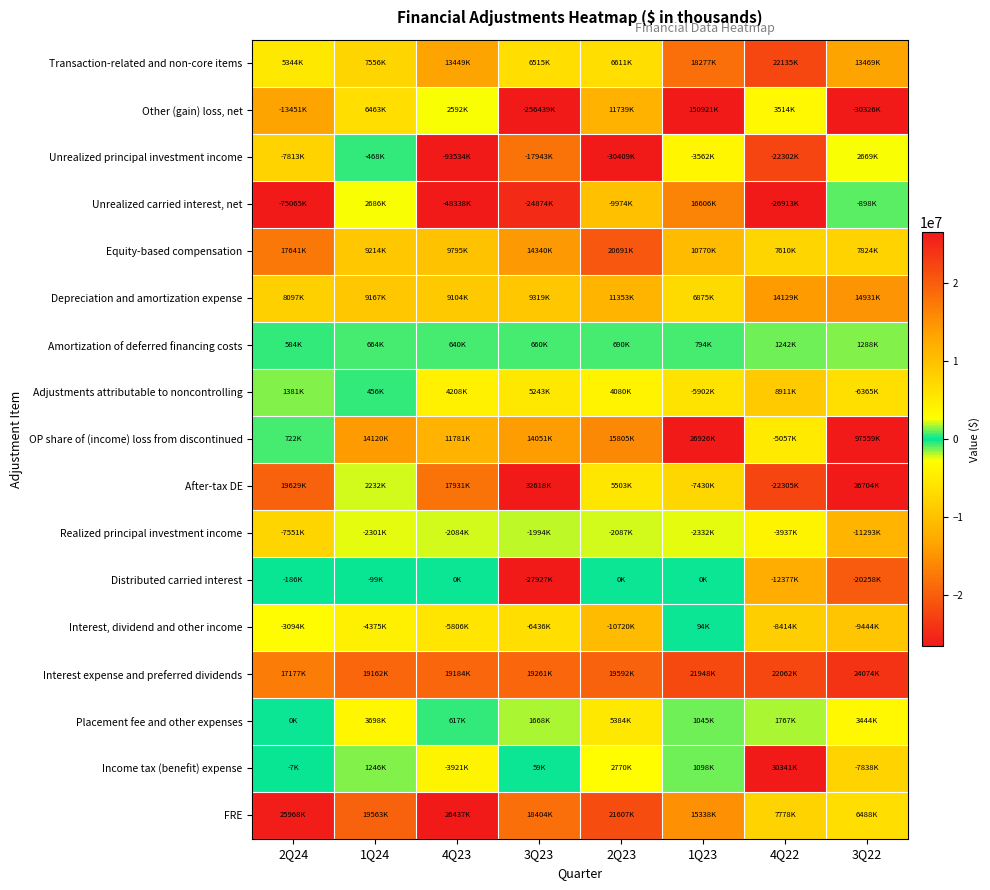

Reading left to right, list all the values displayed in this chart.

Transaction-related and non-core items: 2Q24=5344000	1Q24=7556000	4Q23=13449000	3Q23=6515000	2Q23=6611000	1Q23=18277000	4Q22=22135000	3Q22=13469000
Other (gain) loss, net: 2Q24=-13451000	1Q24=6463000	4Q23=2592000	3Q23=-256439000	2Q23=11739000	1Q23=150921000	4Q22=3514000	3Q22=-30326000
Unrealized principal investment income: 2Q24=-7813000	1Q24=-468000	4Q23=-93534000	3Q23=-17943000	2Q23=-30409000	1Q23=-3562000	4Q22=-22302000	3Q22=2669000
Unrealized carried interest, net: 2Q24=-75065000	1Q24=2686000	4Q23=-48338000	3Q23=-24874000	2Q23=-9974000	1Q23=16606000	4Q22=-26913000	3Q22=-898000
Equity-based compensation: 2Q24=17641000	1Q24=9214000	4Q23=9795000	3Q23=14340000	2Q23=20691000	1Q23=10770000	4Q22=7610000	3Q22=7824000
Depreciation and amortization expense: 2Q24=8097000	1Q24=9167000	4Q23=9104000	3Q23=9319000	2Q23=11353000	1Q23=6875000	4Q22=14129000	3Q22=14931000
Amortization of deferred financing costs: 2Q24=584000	1Q24=664000	4Q23=640000	3Q23=660000	2Q23=690000	1Q23=794000	4Q22=1242000	3Q22=1288000
Adjustments attributable to noncontrolling: 2Q24=1381000	1Q24=456000	4Q23=4208000	3Q23=5243000	2Q23=4080000	1Q23=-5902000	4Q22=8911000	3Q22=-6365000
OP share of (income) loss from discontinued: 2Q24=722000	1Q24=14120000	4Q23=11781000	3Q23=14051000	2Q23=15805000	1Q23=26926000	4Q22=-5057000	3Q22=97559000
After-tax DE: 2Q24=19629000	1Q24=2232000	4Q23=17931000	3Q23=32618000	2Q23=5503000	1Q23=-7430000	4Q22=-22305000	3Q22=26704000
Realized principal investment income: 2Q24=-7551000	1Q24=-2301000	4Q23=-2084000	3Q23=-1994000	2Q23=-2087000	1Q23=-2332000	4Q22=-3937000	3Q22=-11293000
Distributed carried interest: 2Q24=-186000	1Q24=-99000	4Q23=0	3Q23=-27927000	2Q23=0	1Q23=0	4Q22=-12377000	3Q22=-20258000
Interest, dividend and other income: 2Q24=-3094000	1Q24=-4375000	4Q23=-5806000	3Q23=-6436000	2Q23=-10720000	1Q23=94000	4Q22=-8414000	3Q22=-9444000
Interest expense and preferred dividends: 2Q24=17177000	1Q24=19162000	4Q23=19184000	3Q23=19261000	2Q23=19592000	1Q23=21948000	4Q22=22062000	3Q22=24074000
Placement fee and other expenses: 2Q24=0	1Q24=3698000	4Q23=617000	3Q23=1668000	2Q23=5384000	1Q23=1045000	4Q22=1767000	3Q22=3444000
Income tax (benefit) expense: 2Q24=-7000	1Q24=1246000	4Q23=-3921000	3Q23=59000	2Q23=2770000	1Q23=1098000	4Q22=30341000	3Q22=-7838000
FRE: 2Q24=25968000	1Q24=19563000	4Q23=26437000	3Q23=18404000	2Q23=21607000	1Q23=15338000	4Q22=7778000	3Q22=6488000